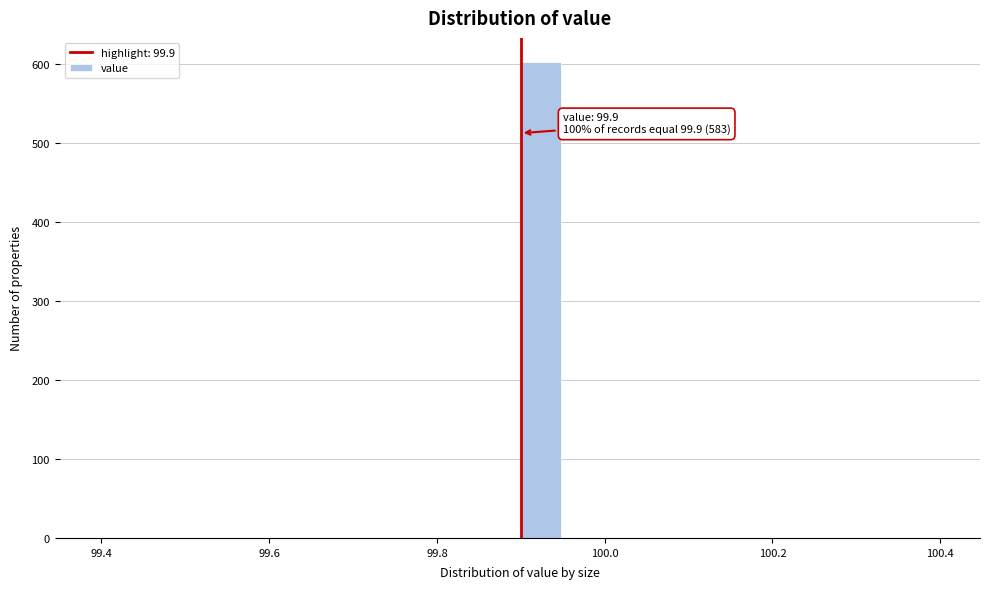

Around what value on the x-axis is the tallest bar? Give the approximate position of its centre, as read against the axis.

99.92